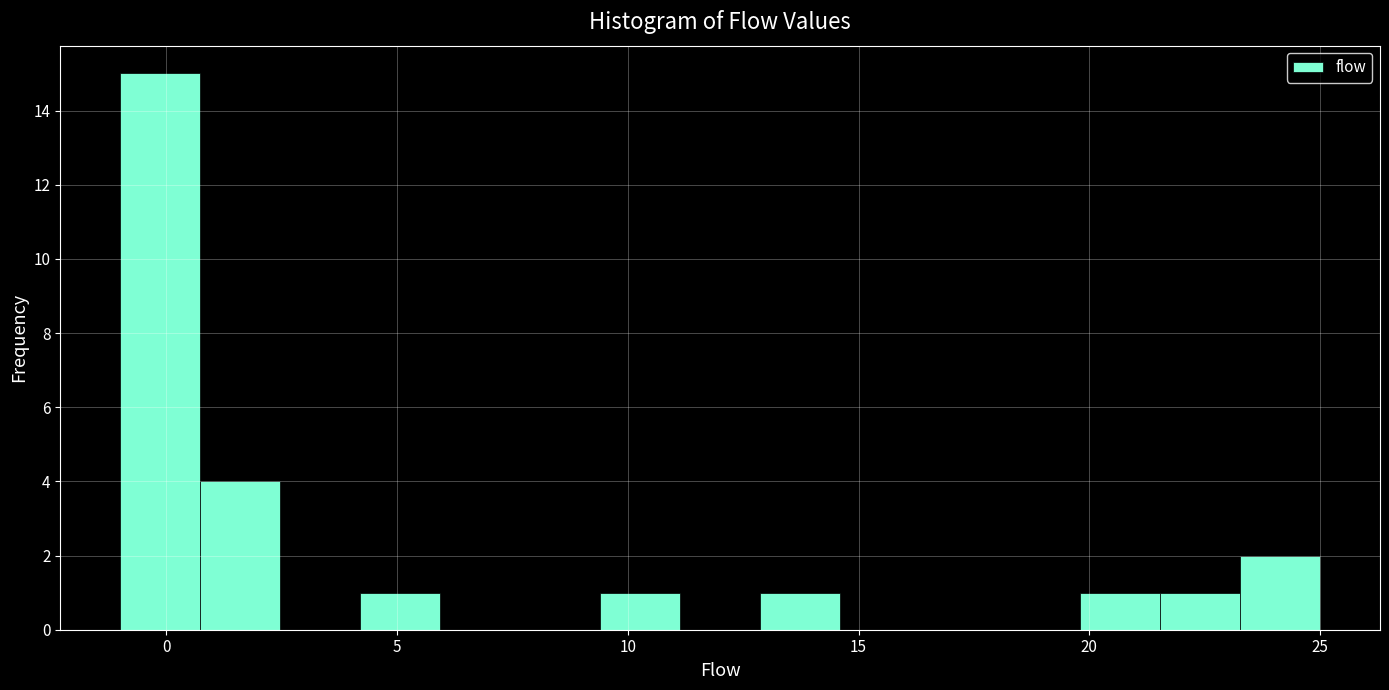

Read against the x-axis, roughly where is the centre of the tallest bar?

0.0